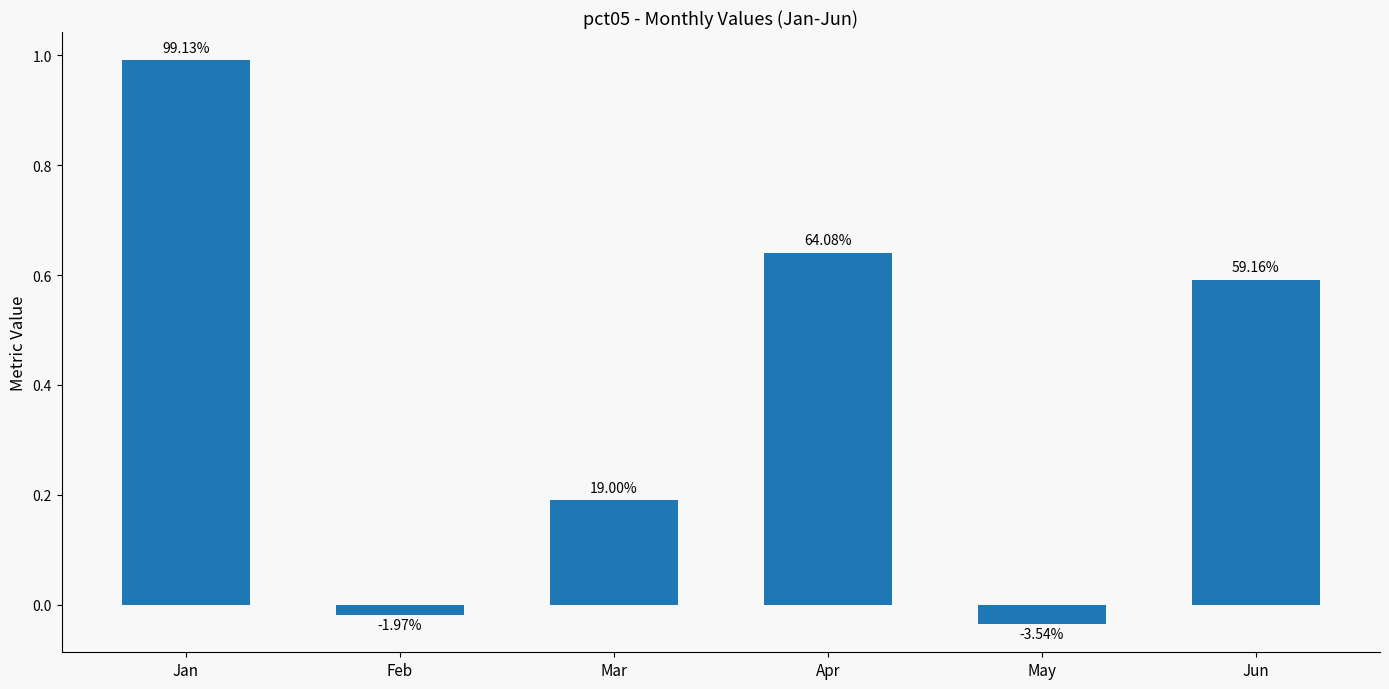

How many bars are there in total?

6